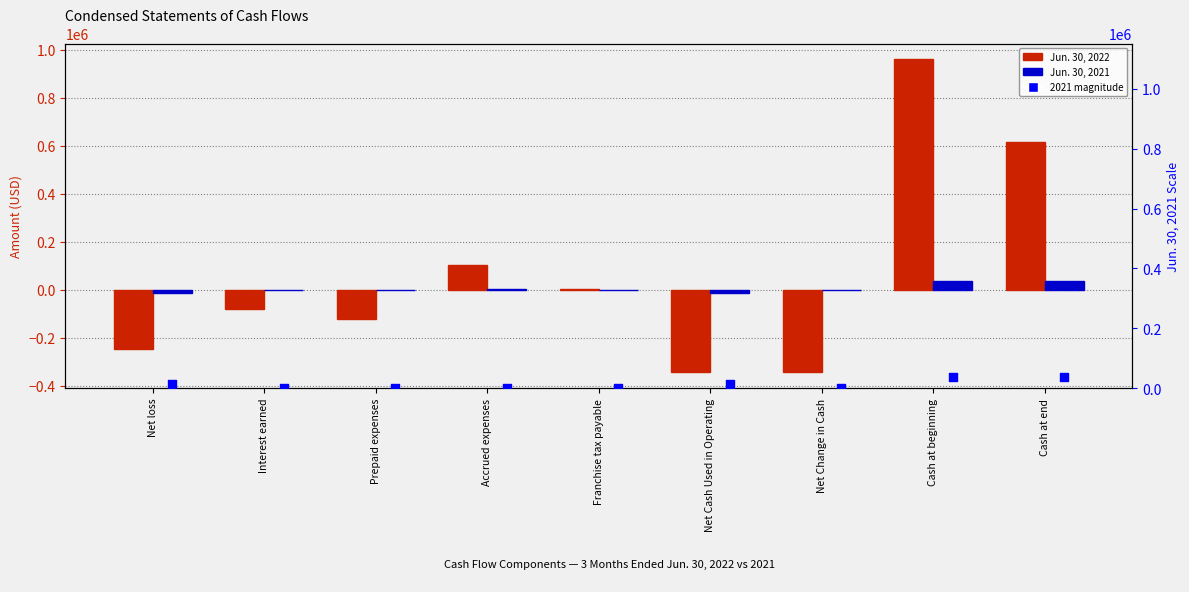

Is the value of 2021 magnitude at Cash at beginning greater than the value of Jun. 30, 2021 at Net Cash Used in Operating?

Yes